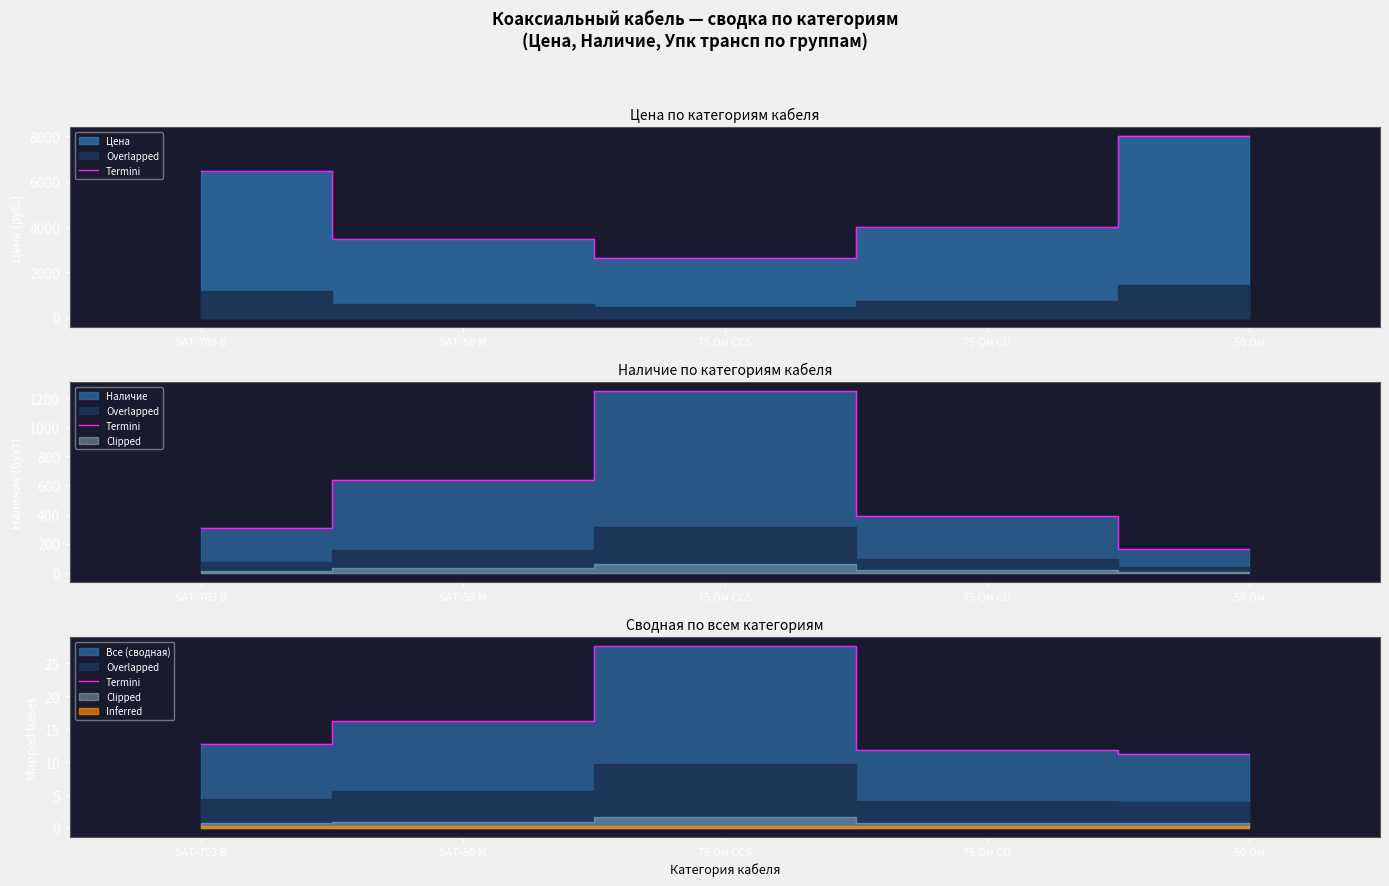

How many interior local peaks (higher than both neighbors) does the data have?

1